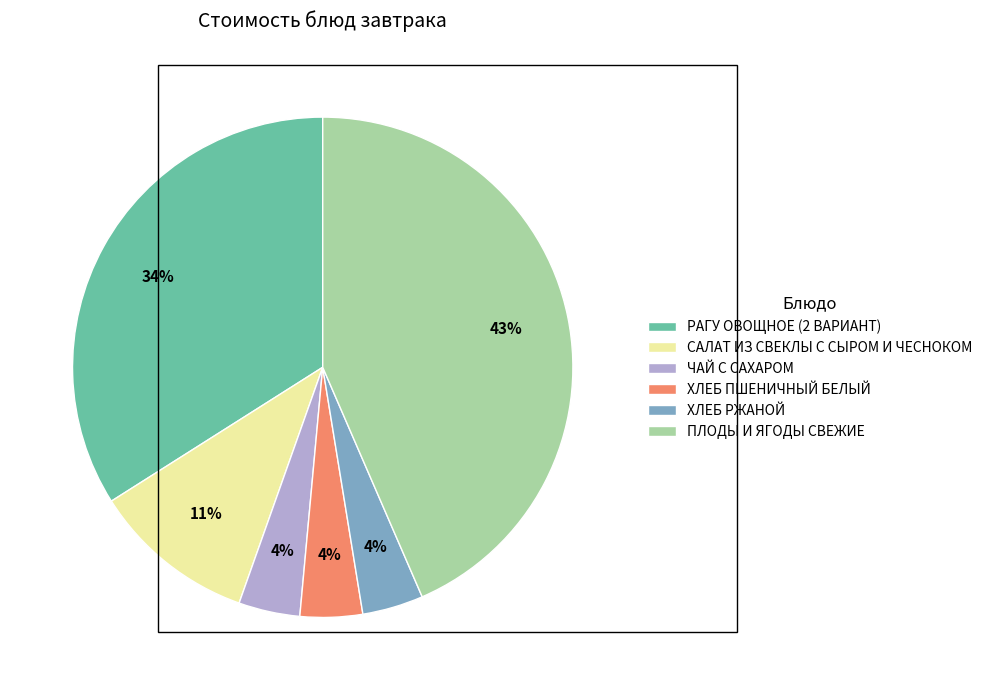

Which slice is the largest?

ПЛОДЫ И ЯГОДЫ СВЕЖИЕ